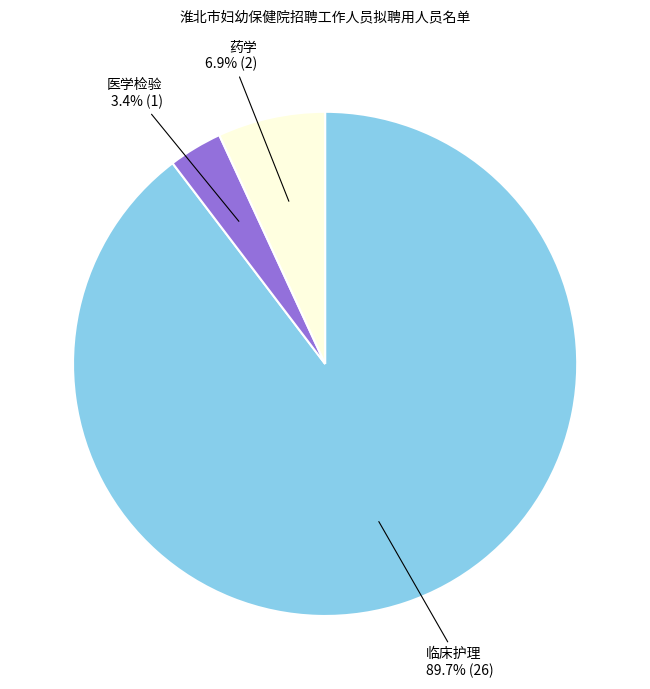

Combined, do 医学检验 and 临床护理 account for over 50%?

Yes